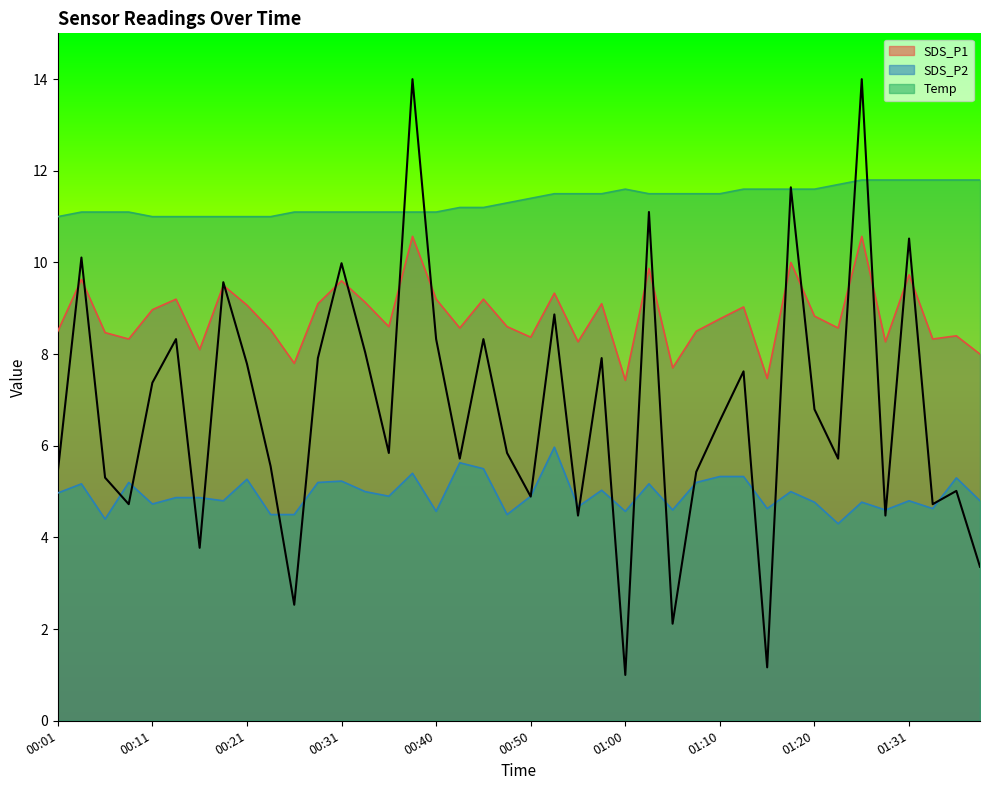

What is the minimum value for SDS_P2?

4.3